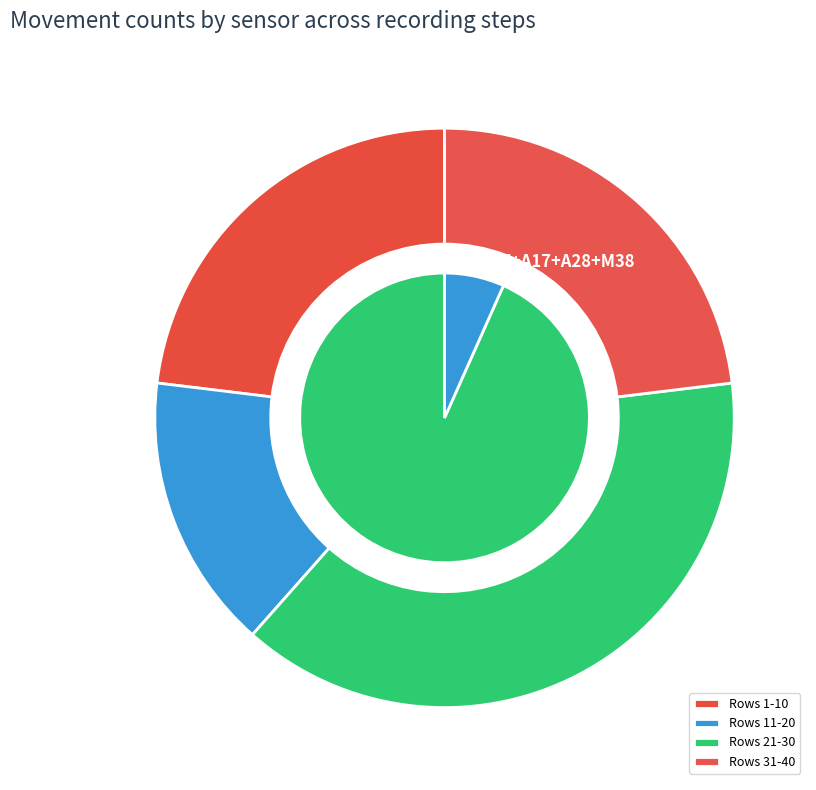

To the nearest percent, what is the average slice percentage?

20%